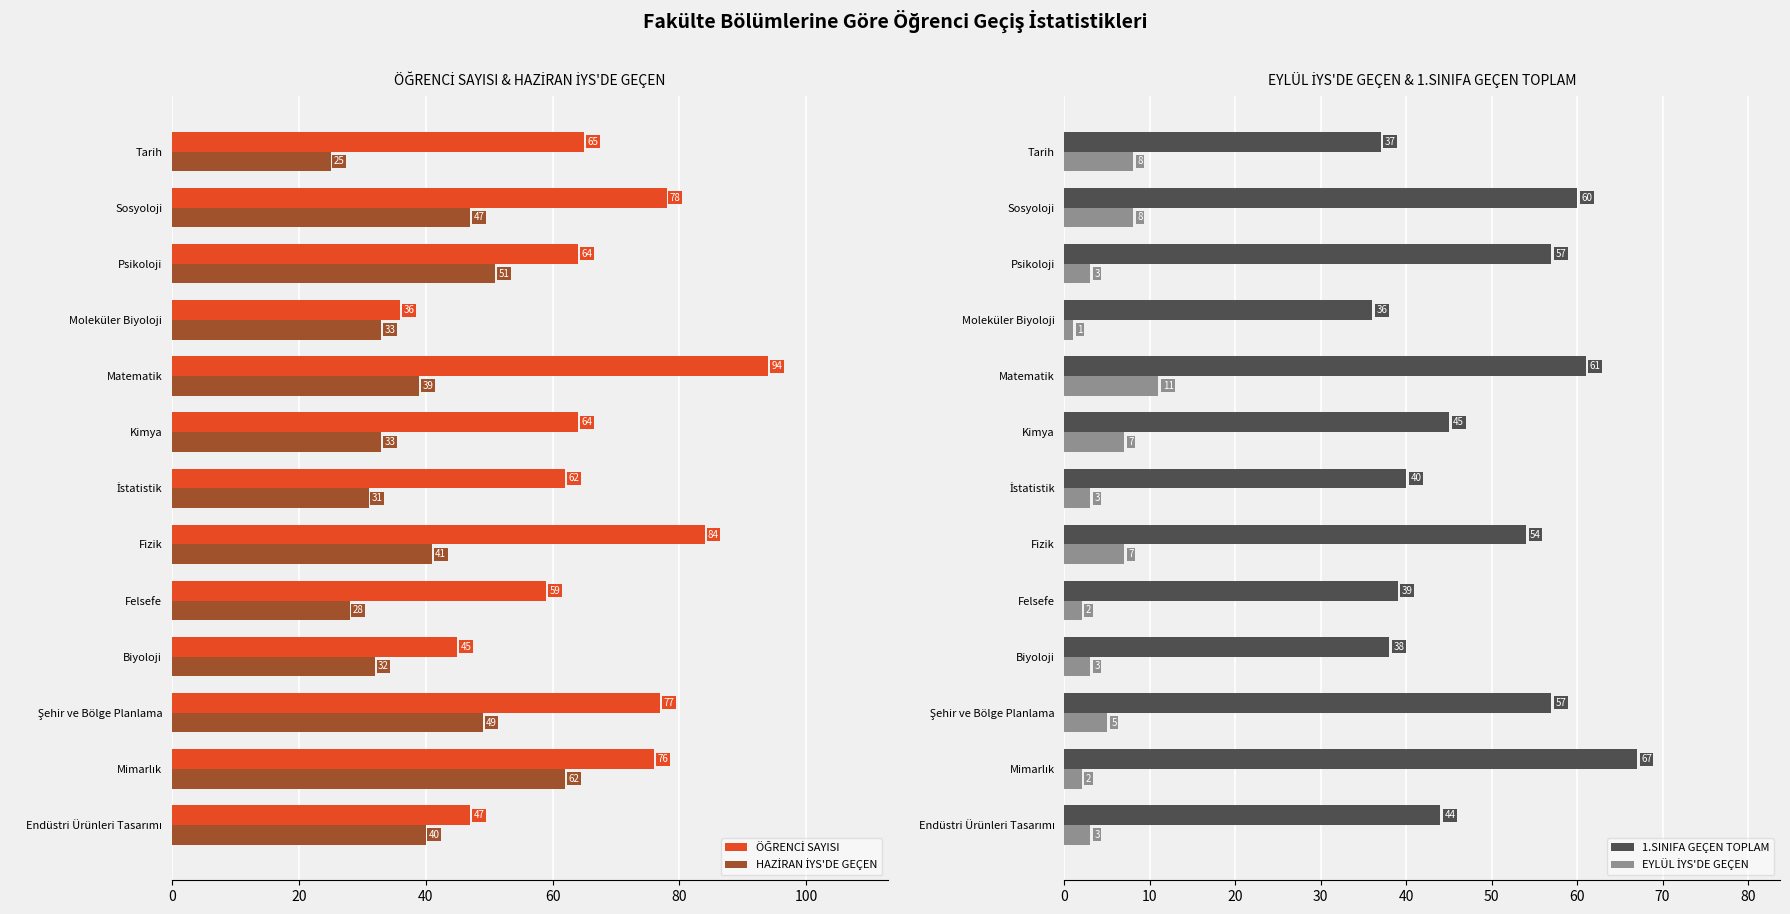

True or false: 1.SINIFA GEÇEN TOPLAM has a value of 67 at Biyoloji.

False